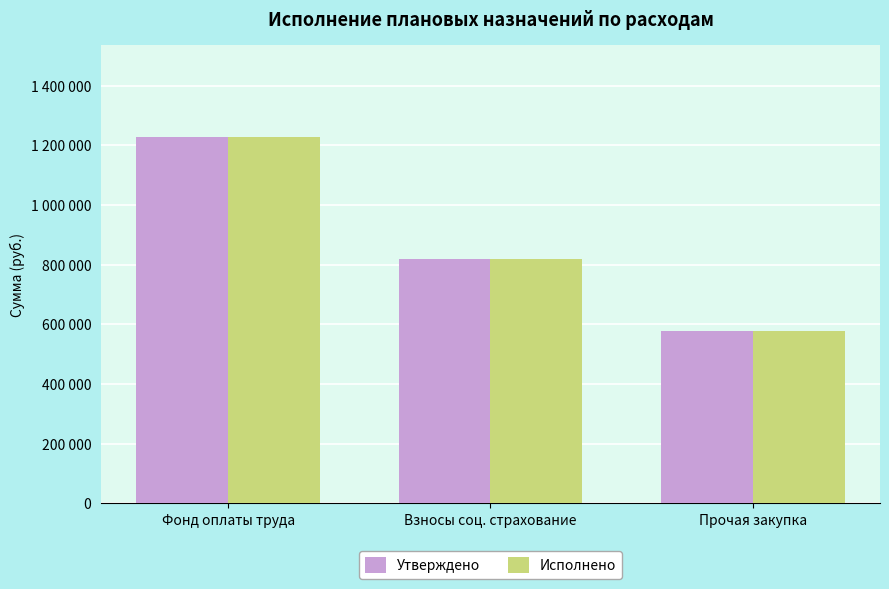

What is the maximum value shown in the chart?

1228900.0